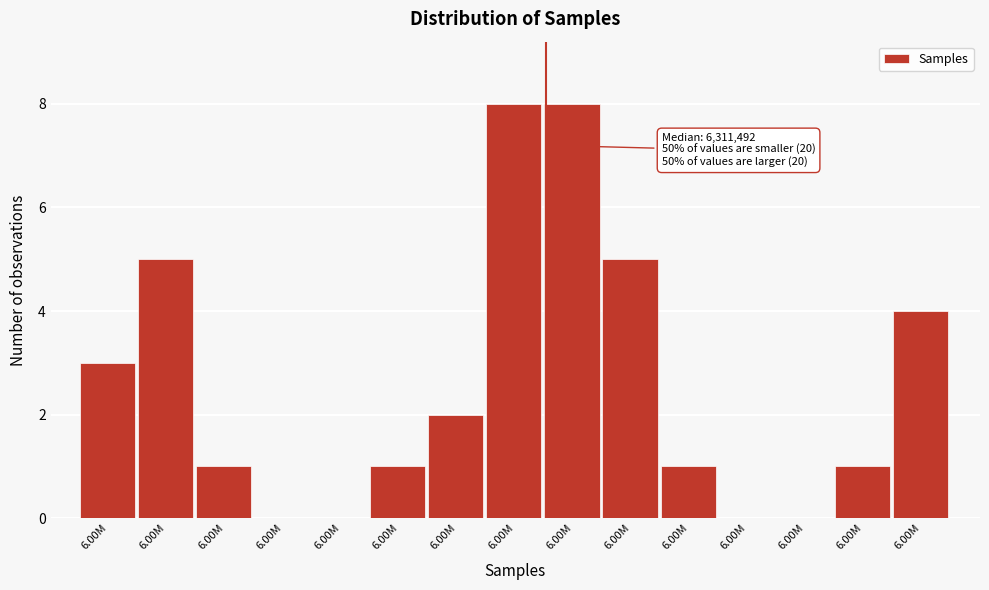

How many series are shown in this chart?

1